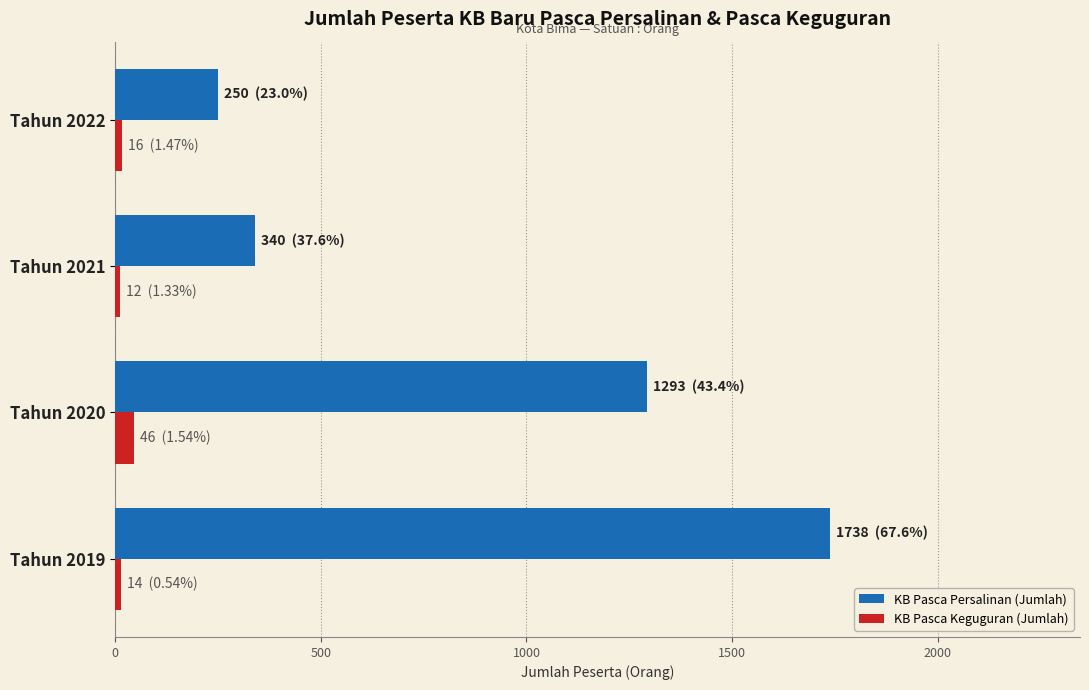

Count the number of data series in this chart.

2